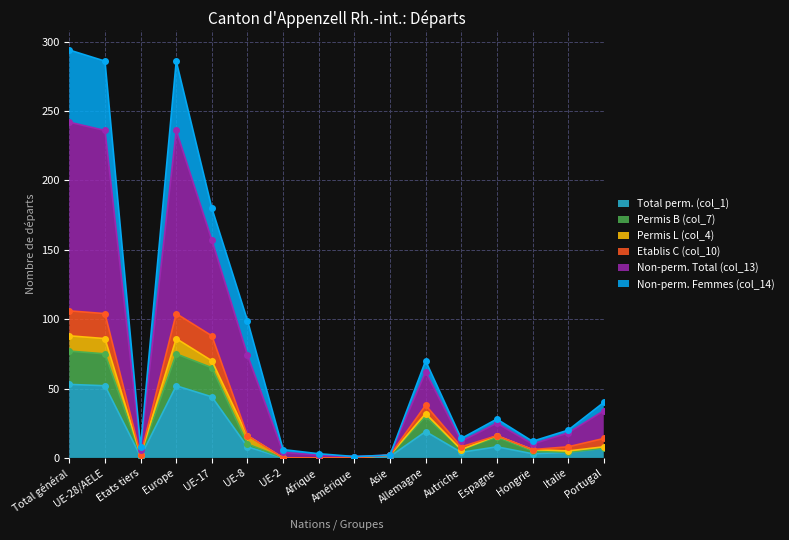

The value of Total perm. (col_1) at Total général is 21. True or false?

False